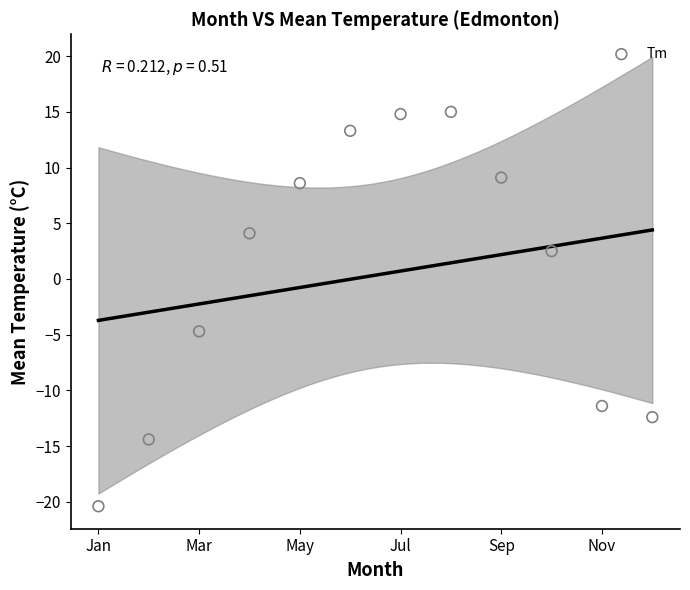

What is the range of X values (max minus min)?

11.0